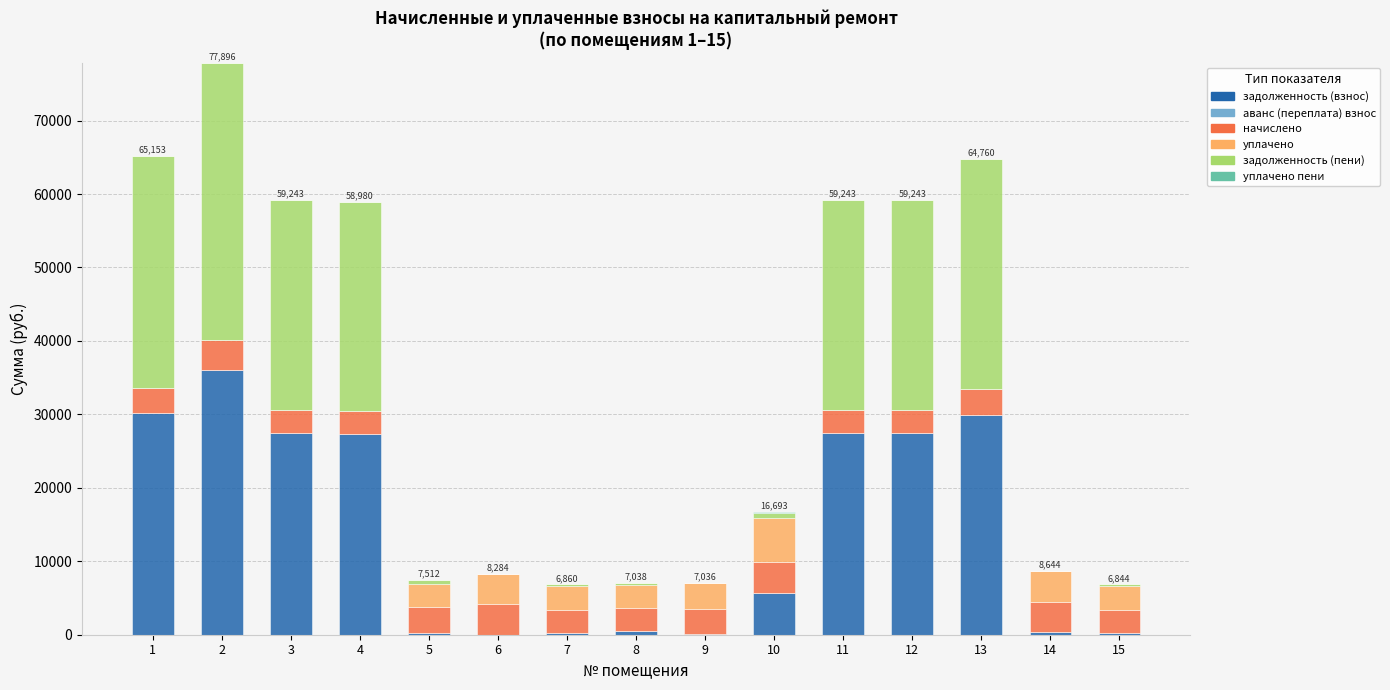

What is the highest value of the задолженность (взнос) series?

36031.2